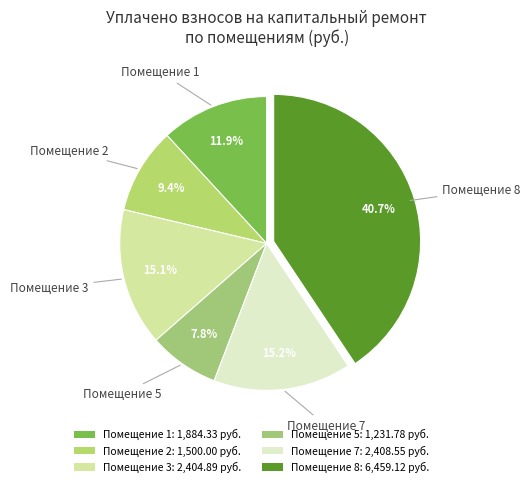

What is the smallest slice in the pie chart?

Помещение 5: 1,231.78 руб.